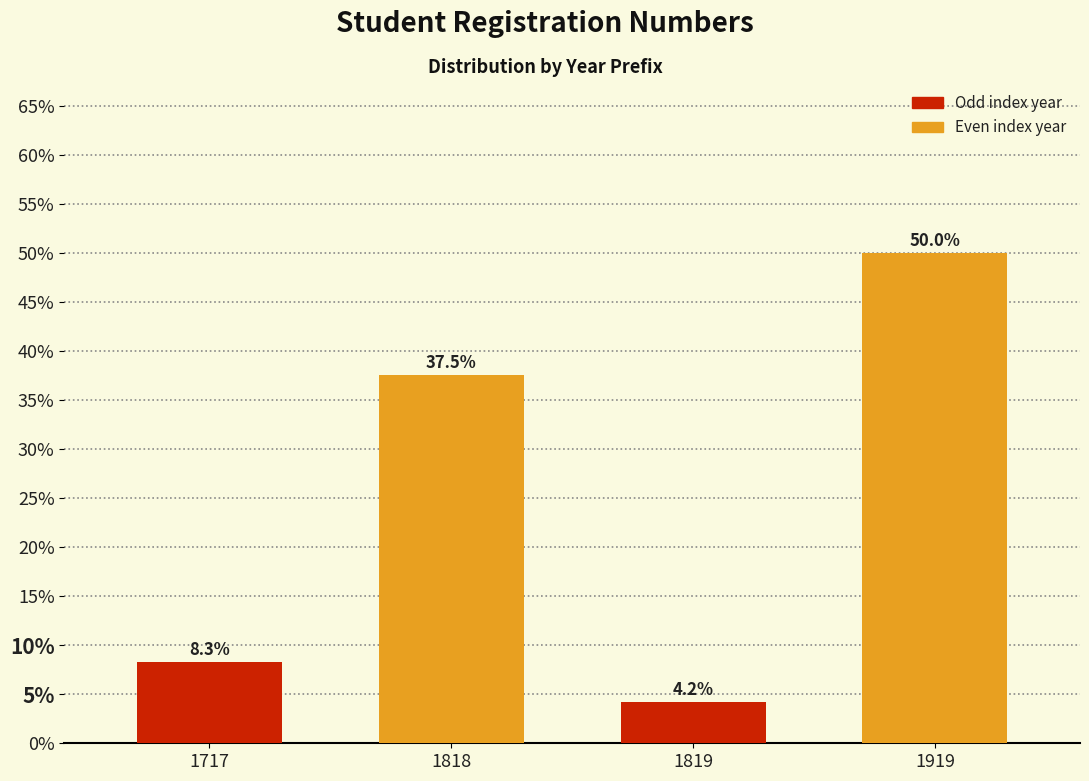

Reading left to right, extract all data points from this chart.

1717=8.3	1818=37.5	1819=4.2	1919=50.0